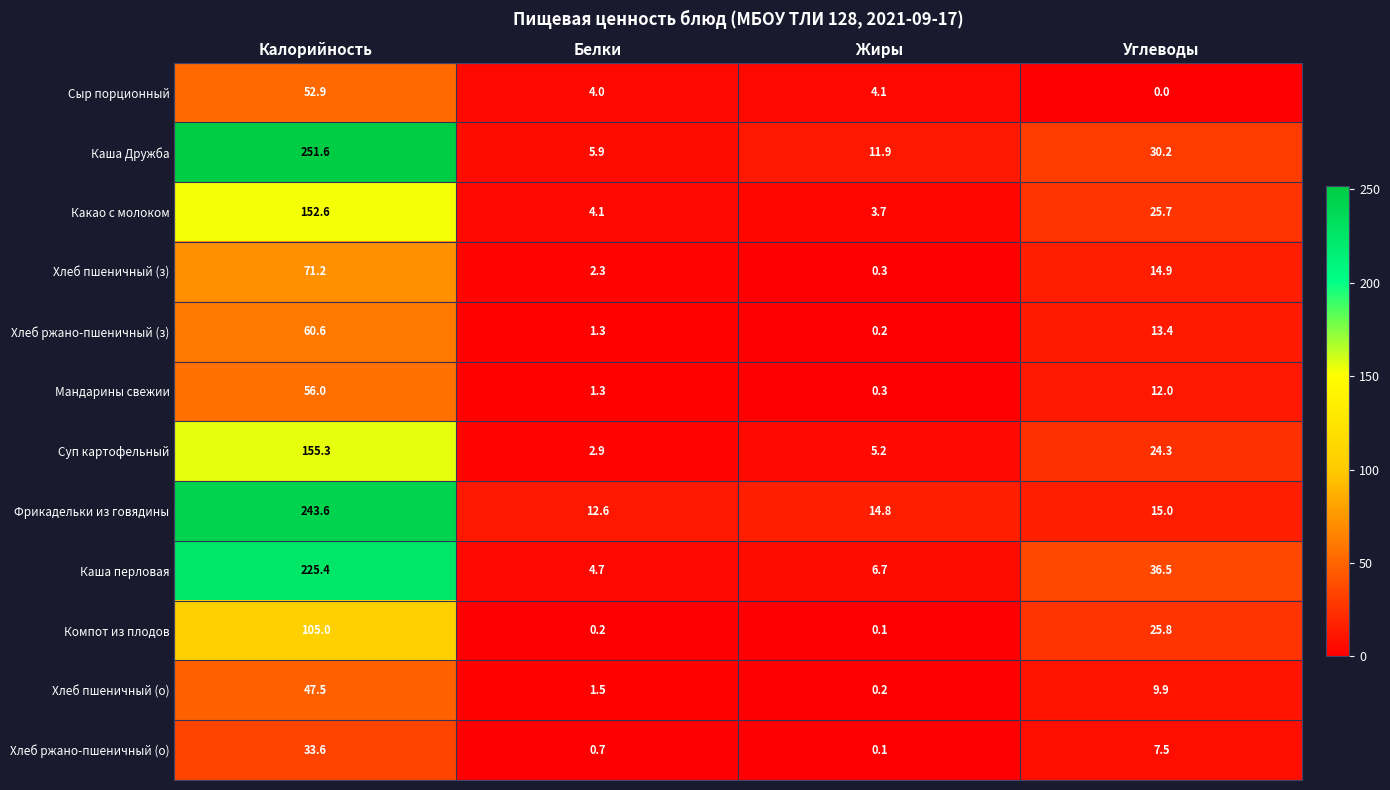

True or false: Хлеб ржано-пшеничный (з) has a value of 91.9 at Калорийность.

False